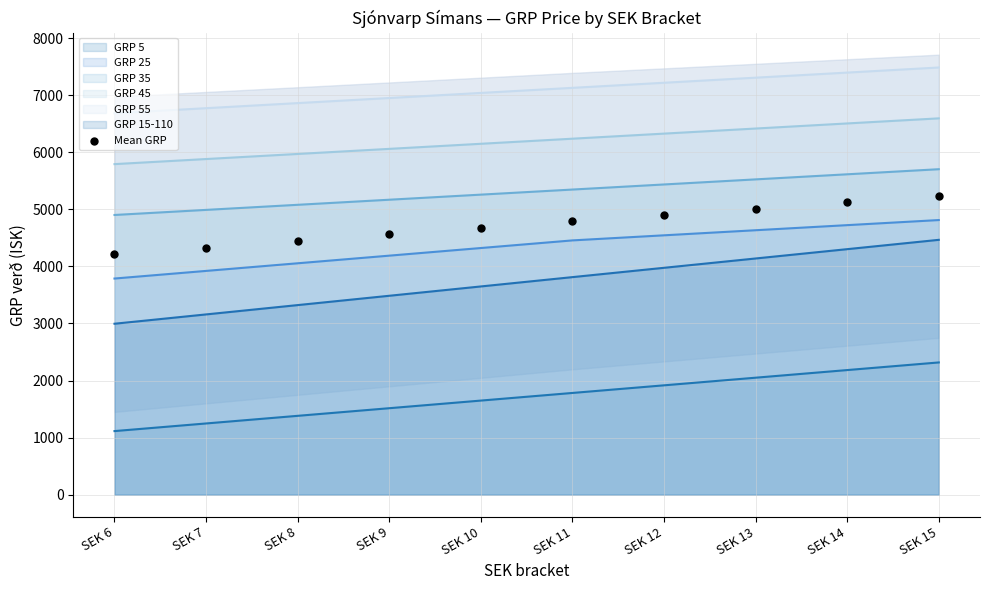

Which series has the largest Y range (max minus min)?

GRP 15-110